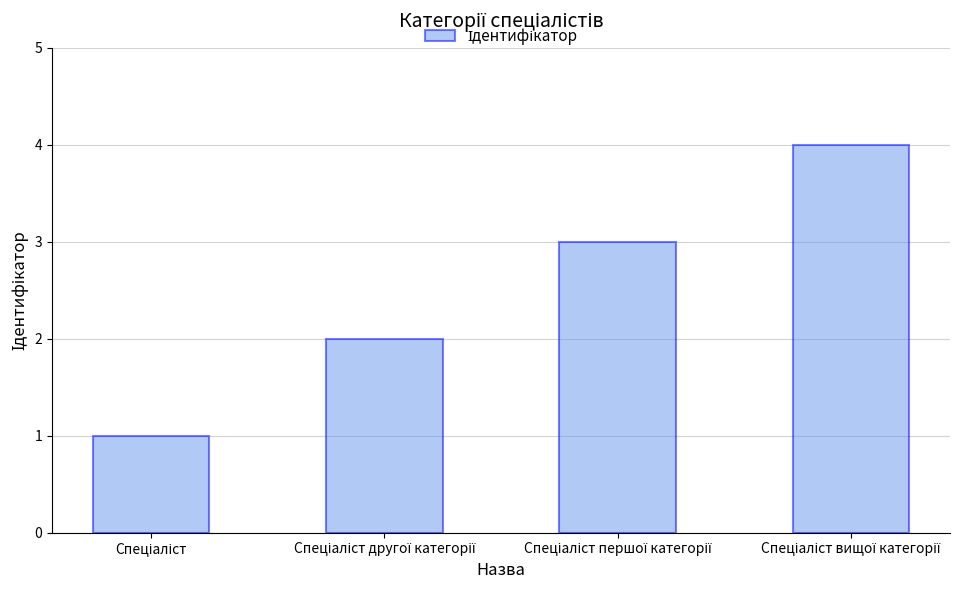

What is the maximum value shown in the chart?

4